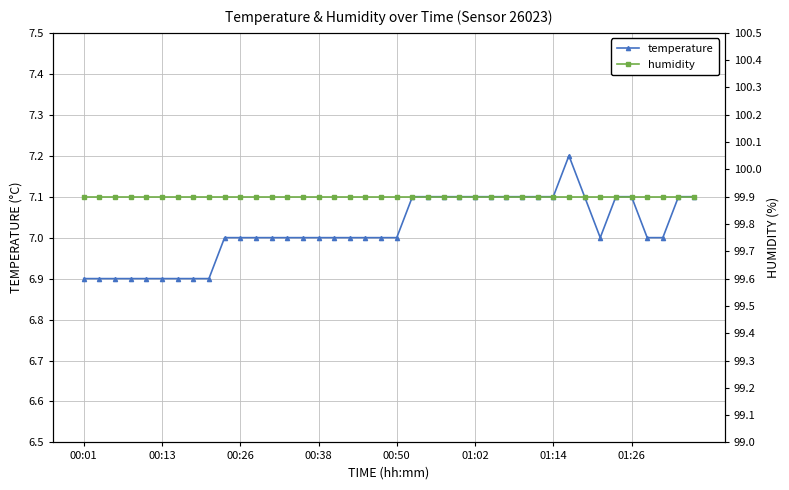

What are all the series names shown in the legend?

temperature, humidity